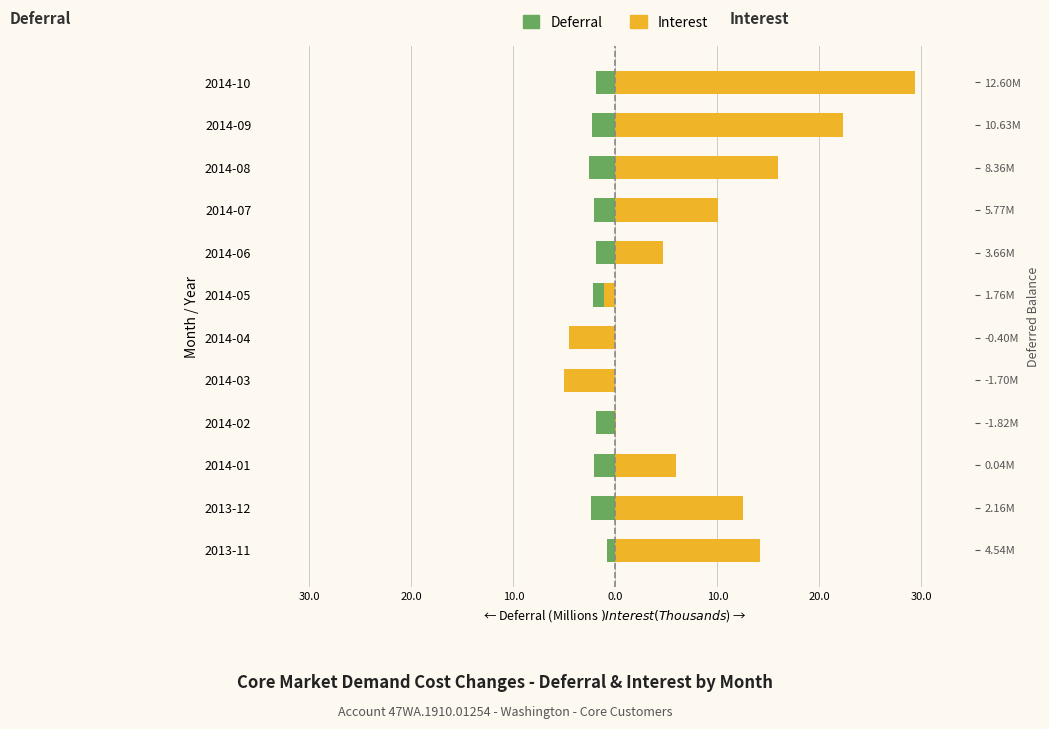

How many bars are there in total?

24